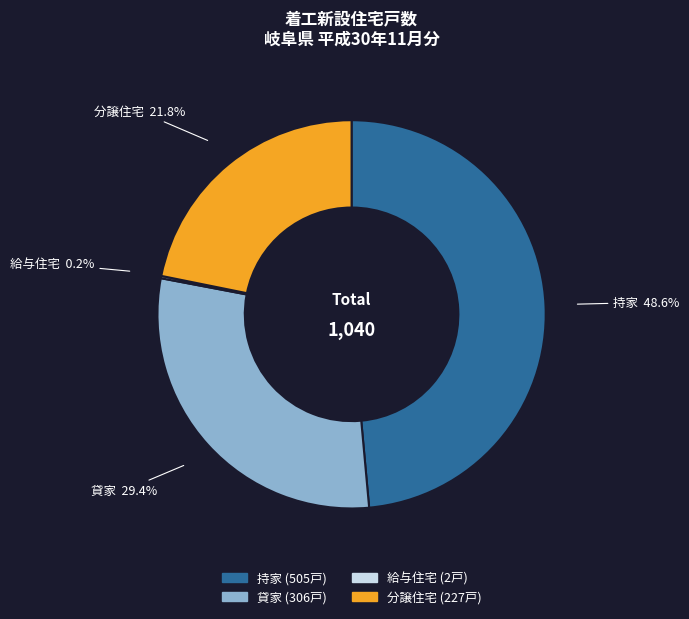

To the nearest percent, what percentage of the pie is 分譲住宅?

22%